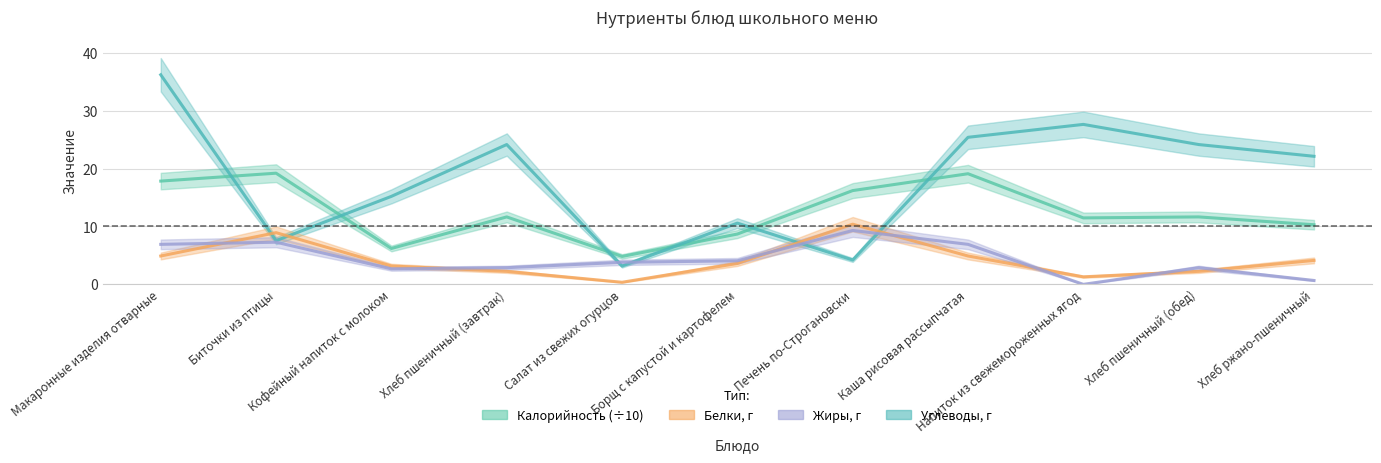

What is the average value of the Калорийность series?

12.5